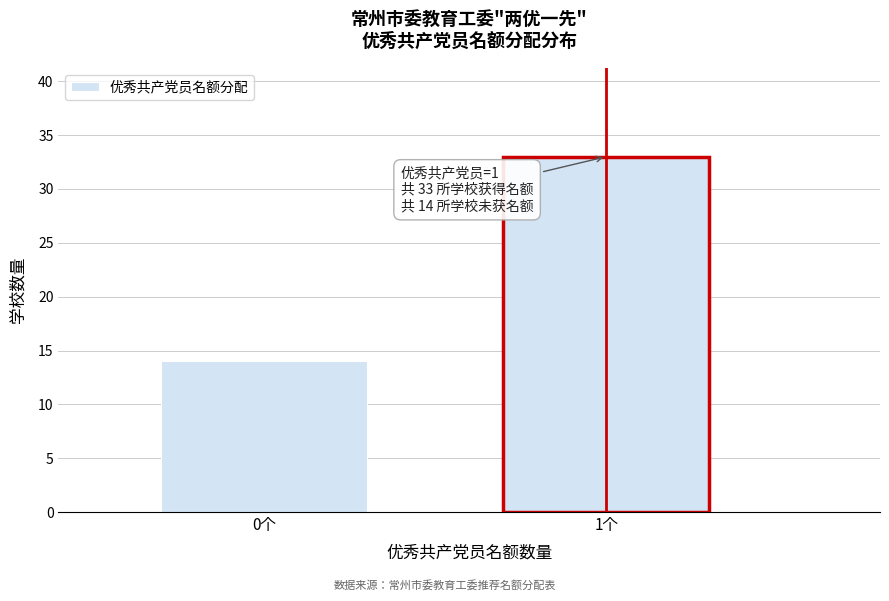

Reading left to right, what are all the values shown in this chart?

14	33